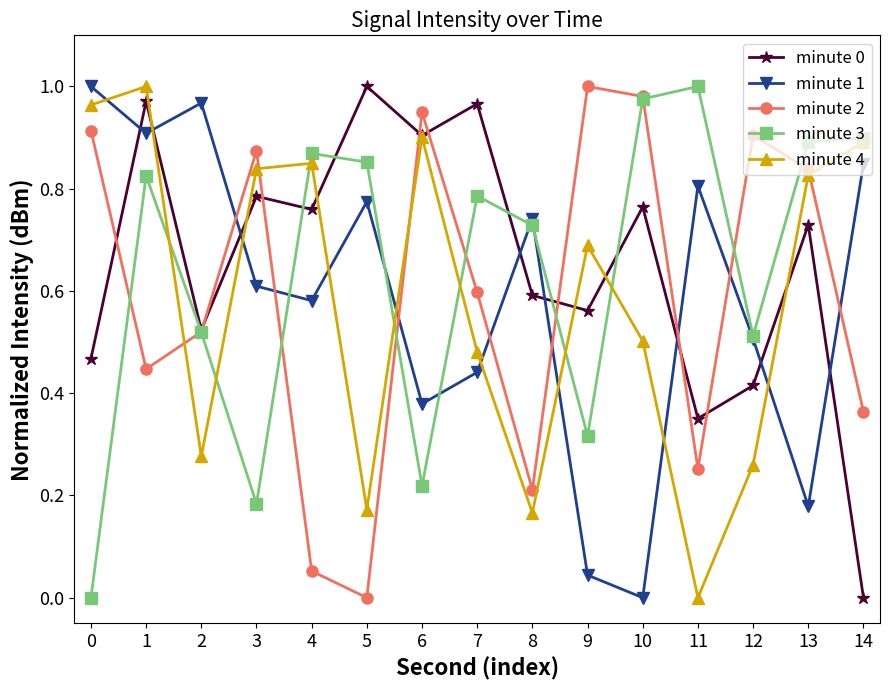

How many interior local peaks does the minute 4 series have?

4